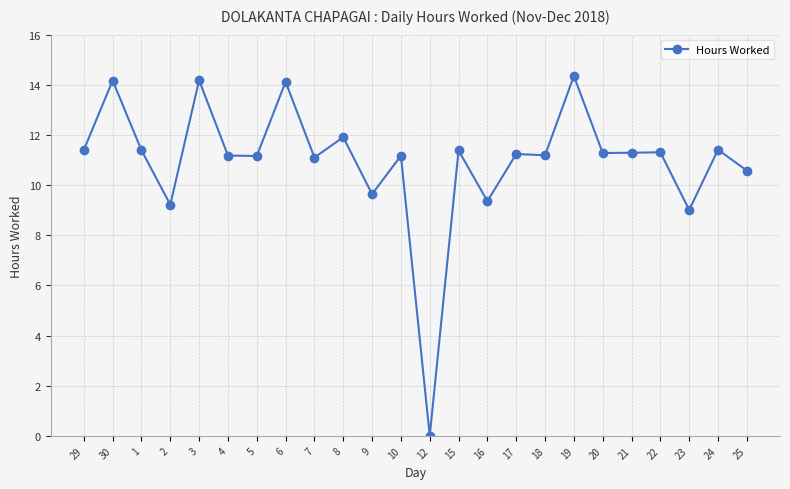

How many distinct data groups are displayed?

1